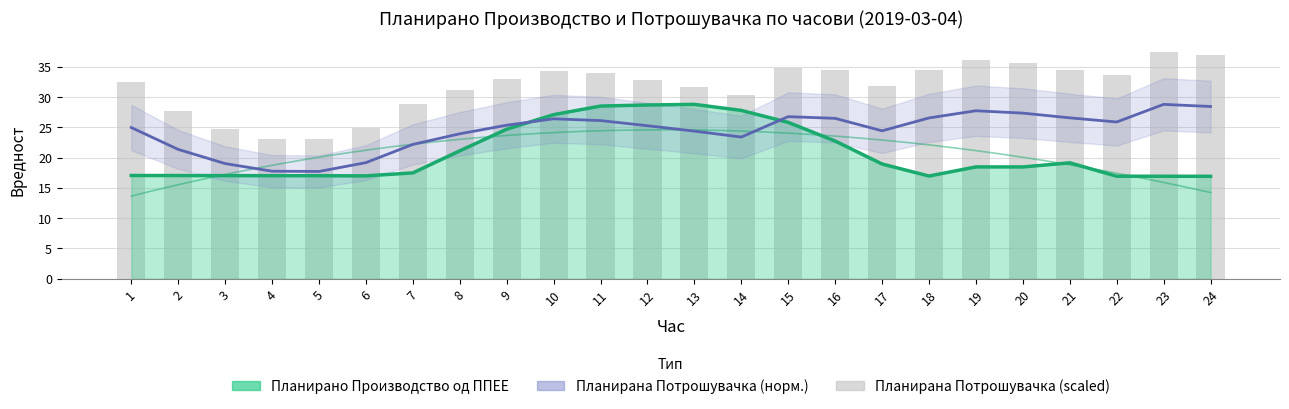

Between 16 and 6, which is larger?

16